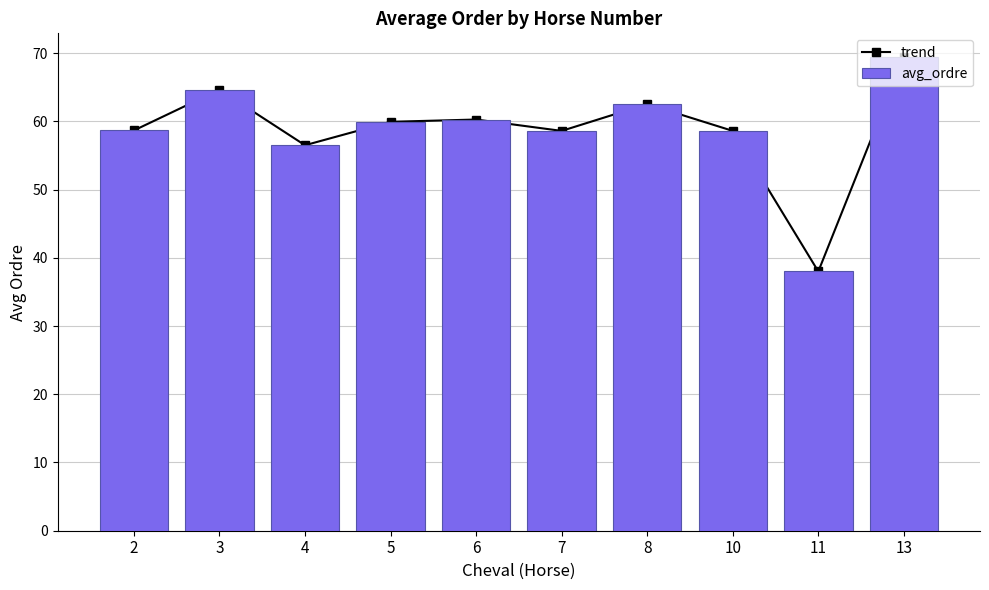

Rank the series at 3 from lowest to highest value.

trend, avg_ordre